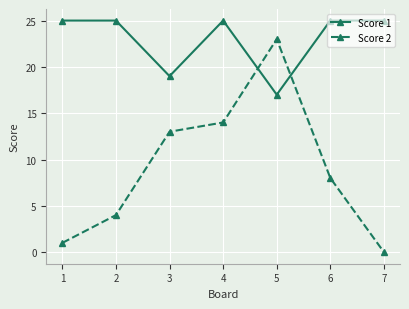

Which category has the lowest value across all series?

7